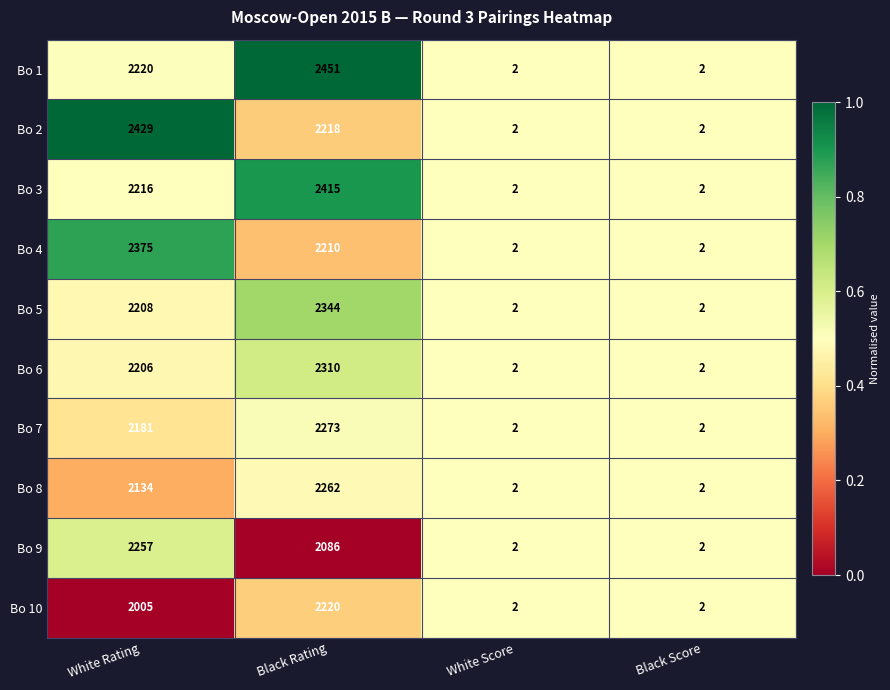

Which series has the widest spread of values?

Bo 1